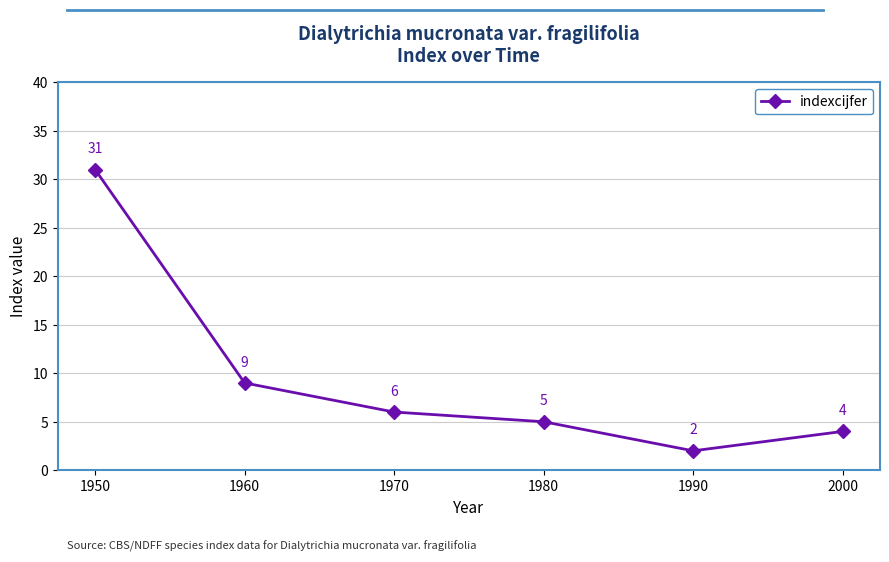

Reading left to right, transcribe all the data shown in this chart.

1950=31	1960=9	1970=6	1980=5	1990=2	2000=4